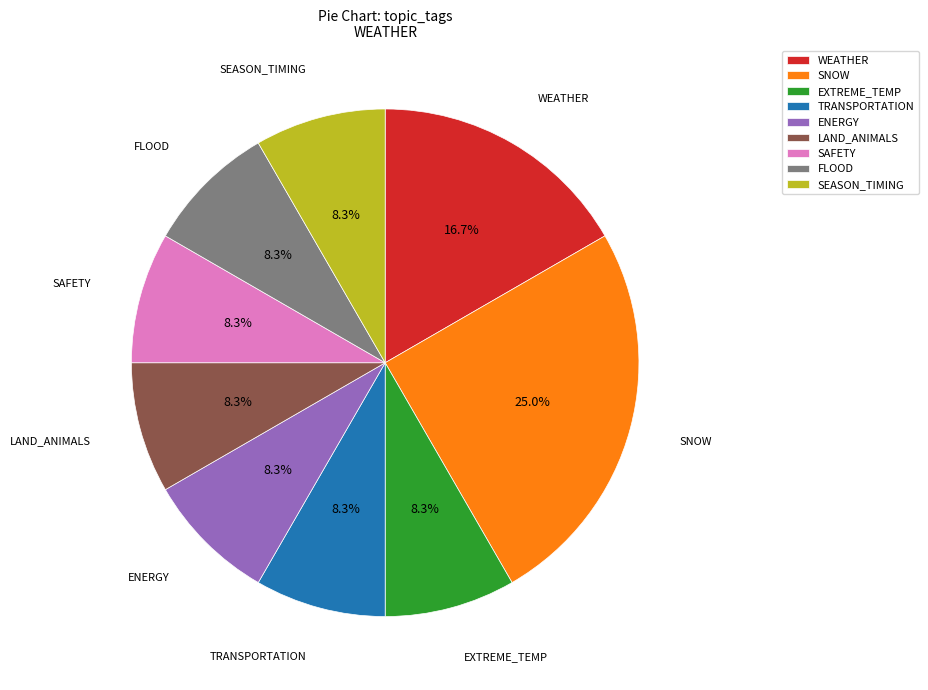

What percentage is NOT represented by LAND_ANIMALS?

91.7%